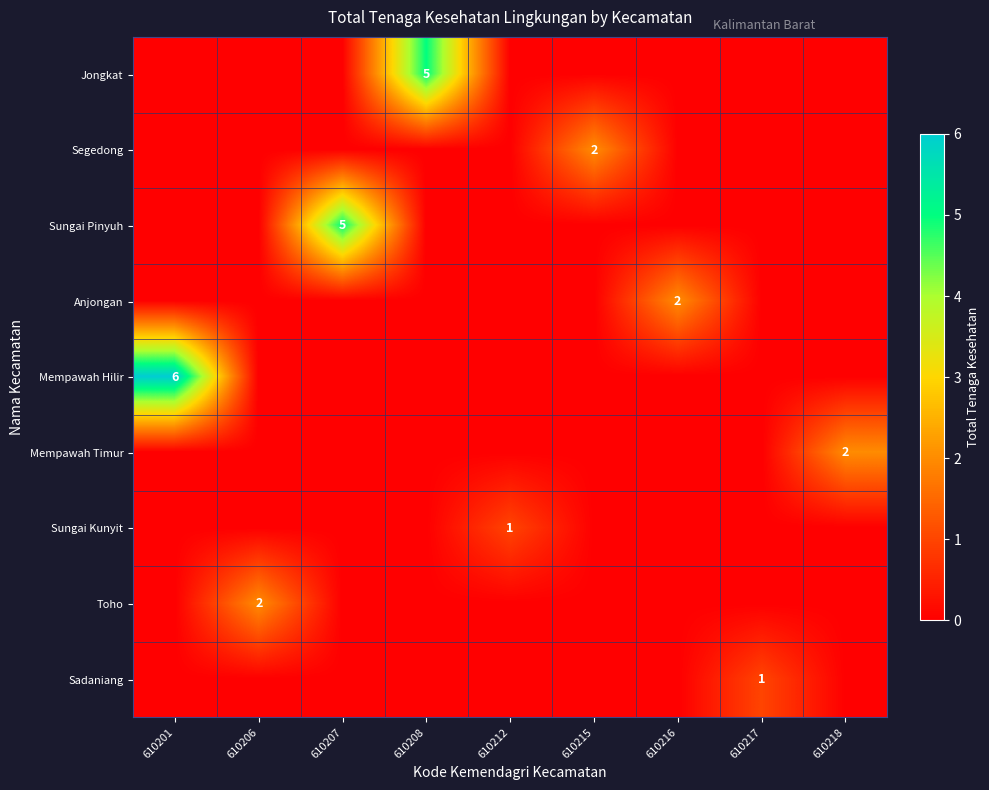

The value of Toho at 610206 is 2. True or false?

True